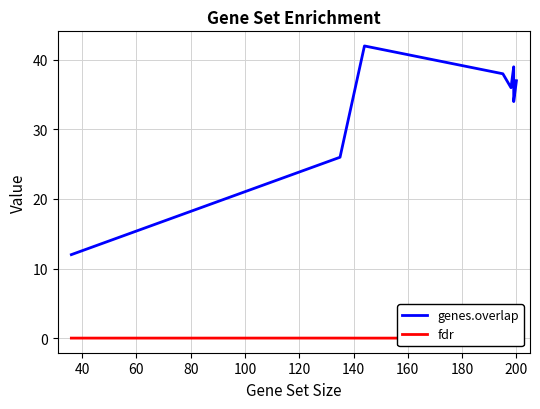

List the series in order of their peak value, lowest first.

fdr, genes.overlap